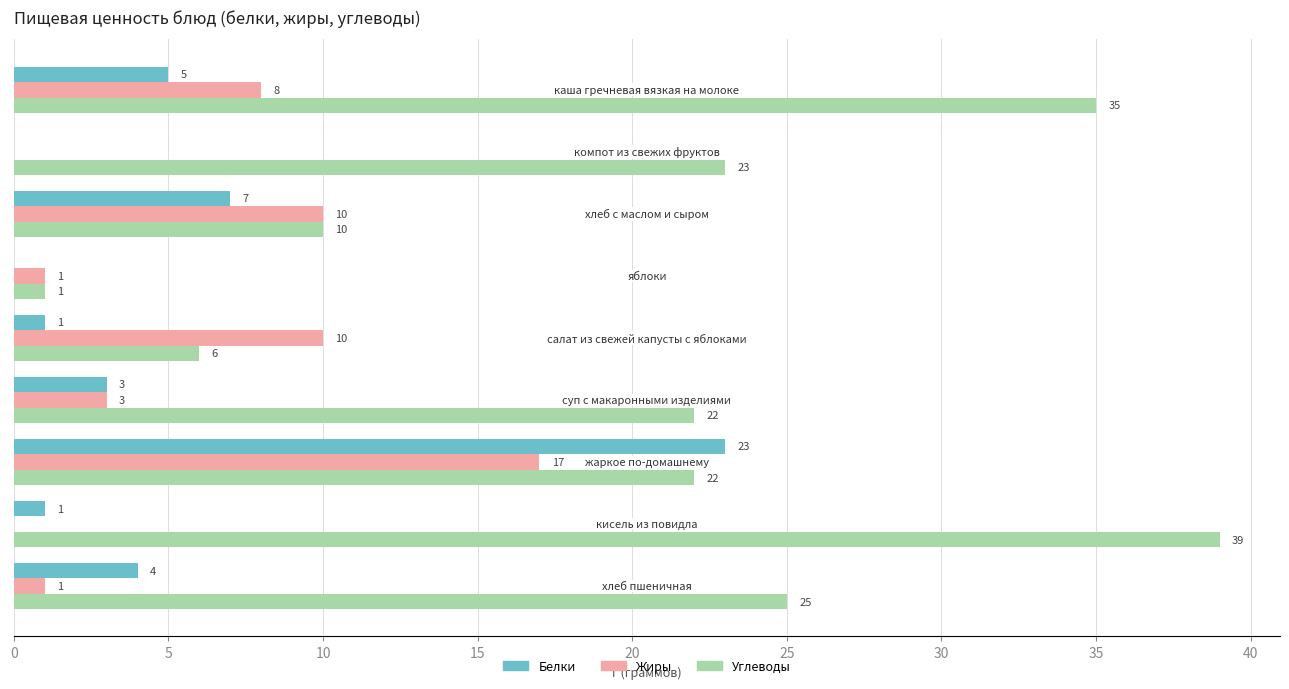

What is the highest value of the Жиры series?

17